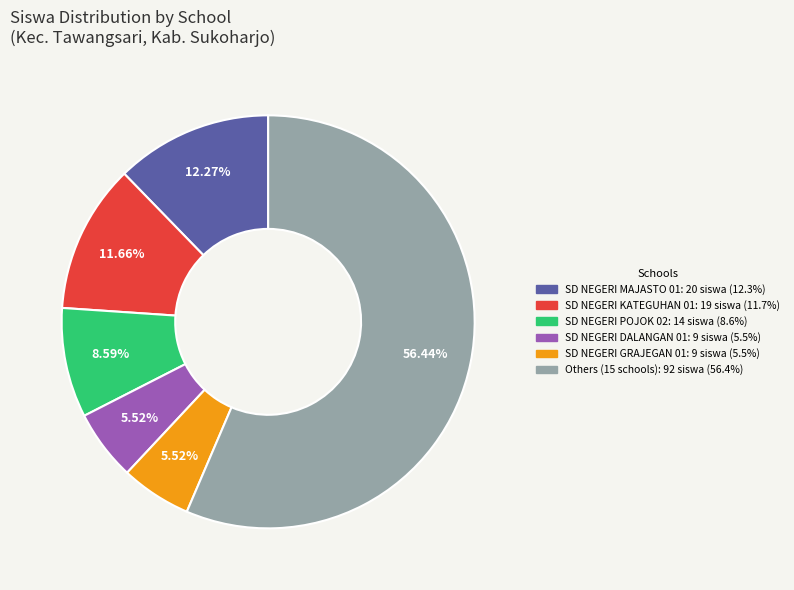

To the nearest percent, what is the difference between the largest and smallest slice percentages?

51%